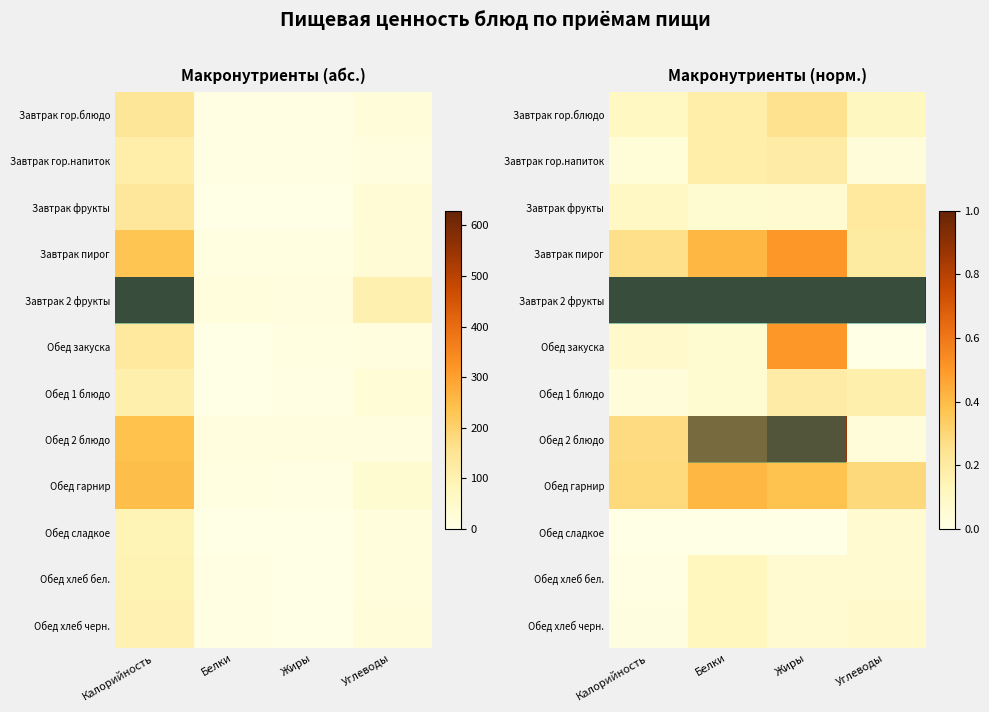

Is the value of Завтрак гор.напиток at Жиры greater than the value of Завтрак 2 фрукты at Жиры?

No